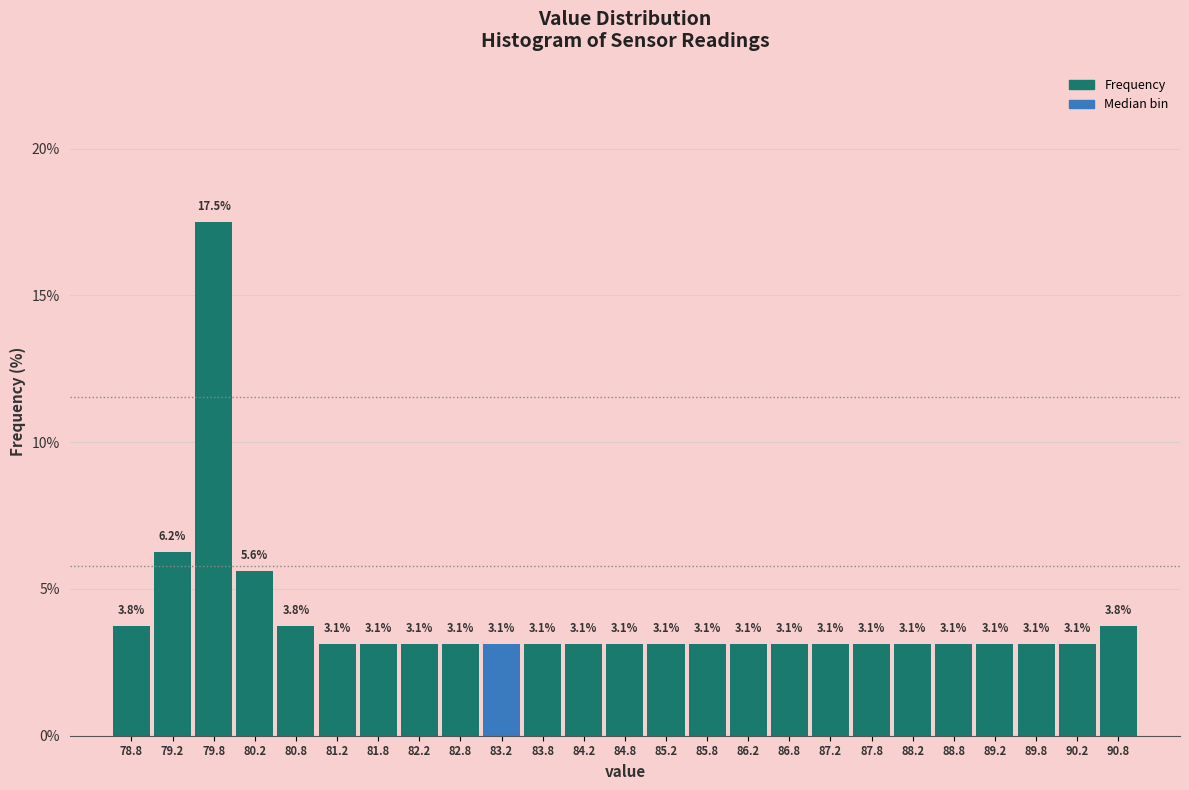

Reading left to right, list every bar in this chart as the range it spans on the x-axis followed by its height.

78.5 to 79.0: 3.8
79.0 to 79.5: 6.2
79.5 to 80.0: 17.5
80.0 to 80.5: 5.6
80.5 to 81.0: 3.8
81.0 to 81.5: 3.1
81.5 to 82.0: 3.1
82.0 to 82.5: 3.1
82.5 to 83.0: 3.1
83.0 to 83.5: 3.1
83.5 to 84.0: 3.1
84.0 to 84.5: 3.1
84.5 to 85.0: 3.1
85.0 to 85.5: 3.1
85.5 to 86.0: 3.1
86.0 to 86.5: 3.1
86.5 to 87.0: 3.1
87.0 to 87.5: 3.1
87.5 to 88.0: 3.1
88.0 to 88.5: 3.1
88.5 to 89.0: 3.1
89.0 to 89.5: 3.1
89.5 to 90.0: 3.1
90.0 to 90.5: 3.1
90.5 to 91.0: 3.8